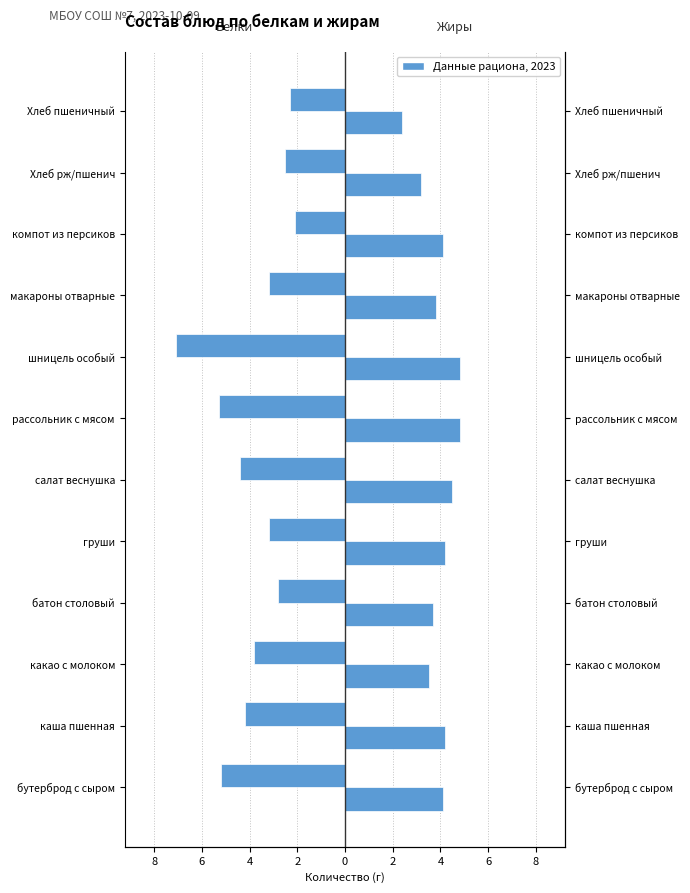

What is the difference between the highest and lowest values at батон столовый?

6.5